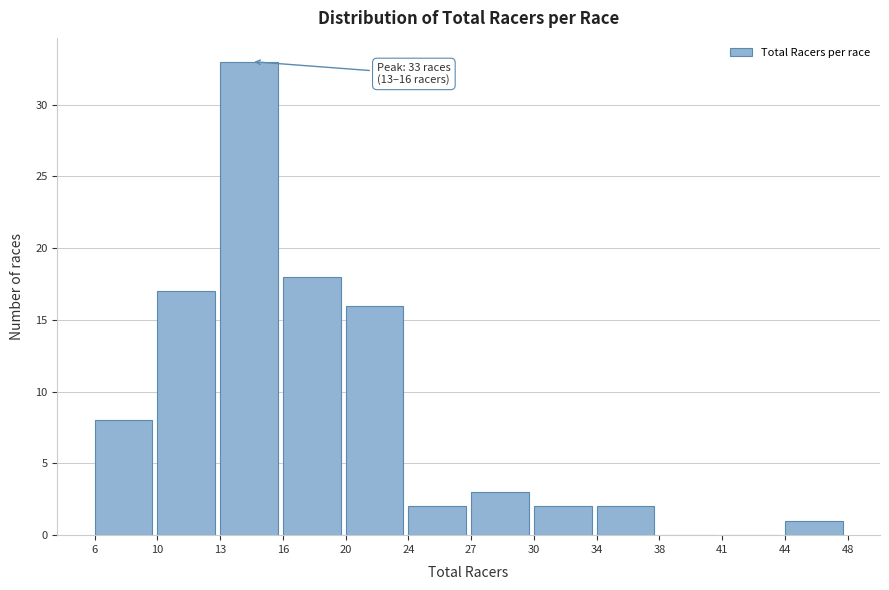

Reading left to right, transcribe all the data shown in this chart.

6=8	10=17	13=33	16=18	20=16	24=2	27=3	30=2	34=2	38=0	41=0	44=1